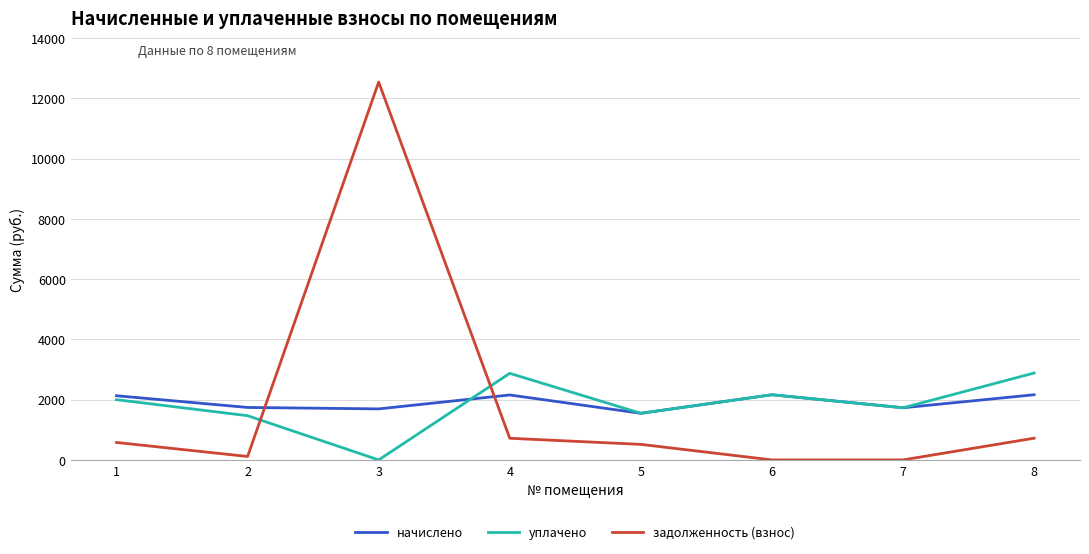

What is the difference between the second highest and second lowest values in the задолженность (взнос) series?

721.0